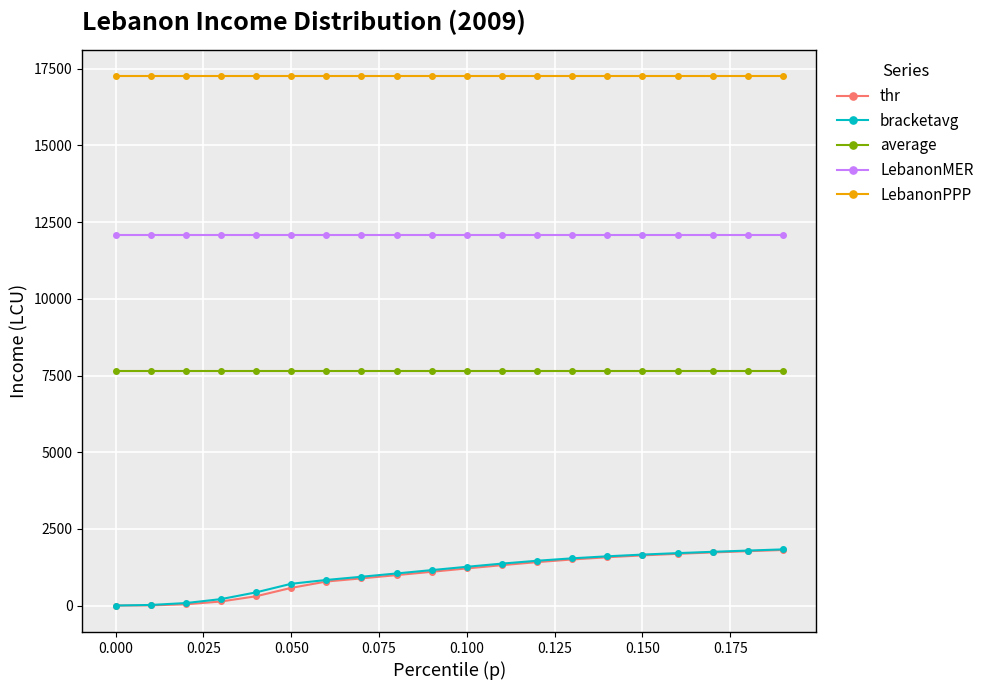

True or false: average and LebanonMER cross at least once.

False